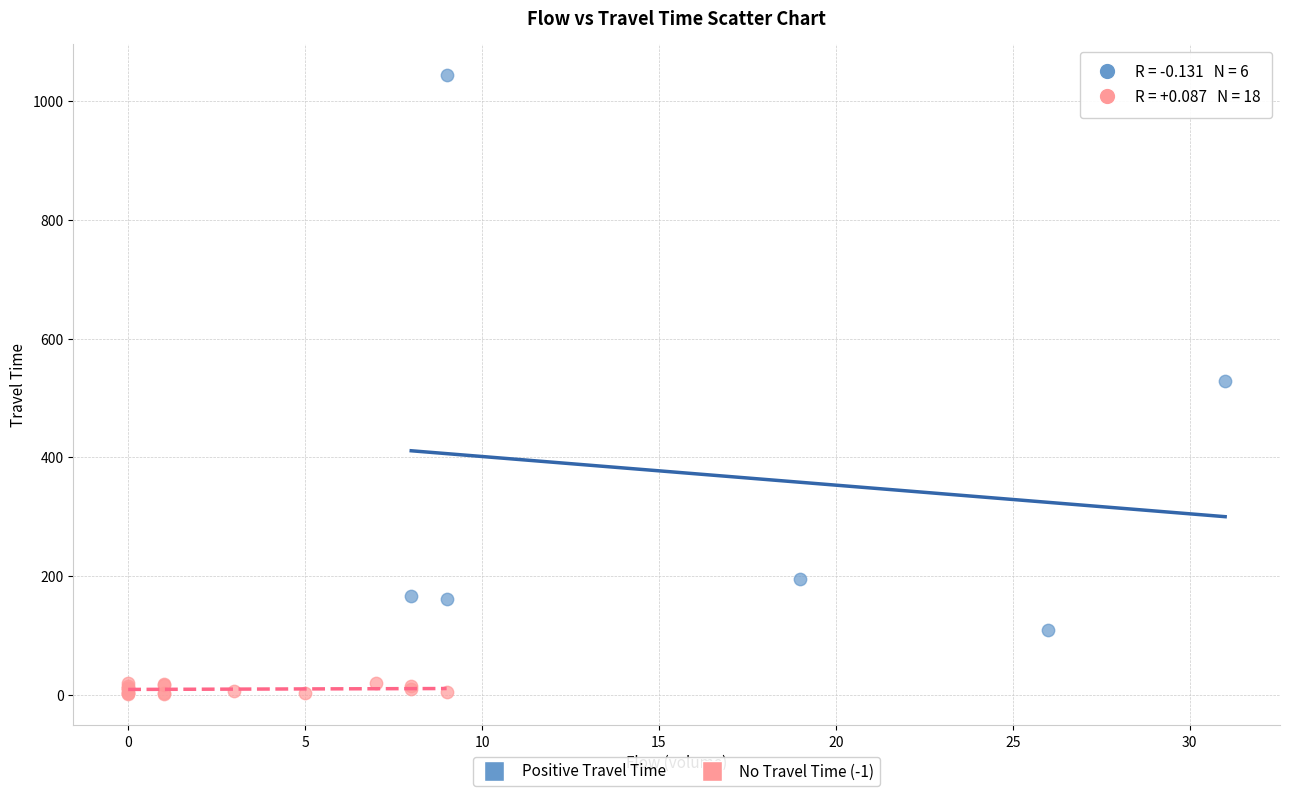

Which series has the largest Y range (max minus min)?

Positive Travel Time